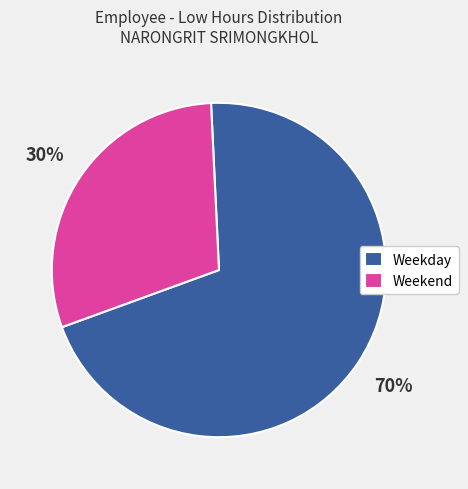

To the nearest percent, what is the average slice percentage?

50%